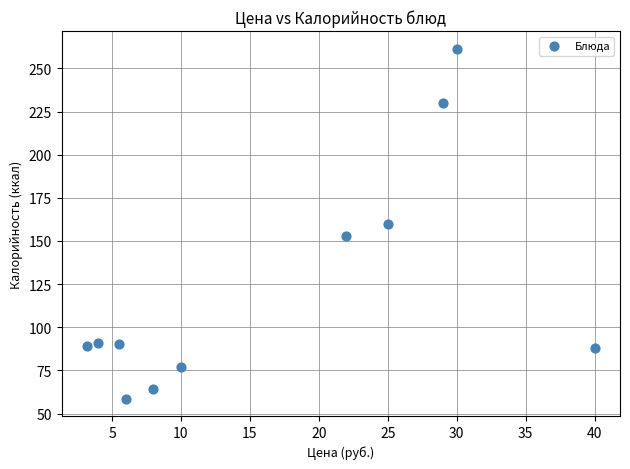

What is the range of X values (max minus min)?

36.8